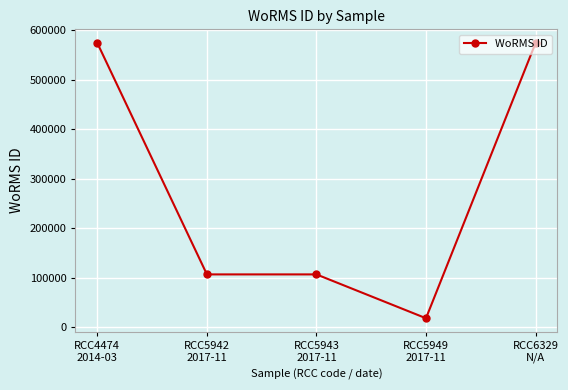

How many values are below 106287?

1